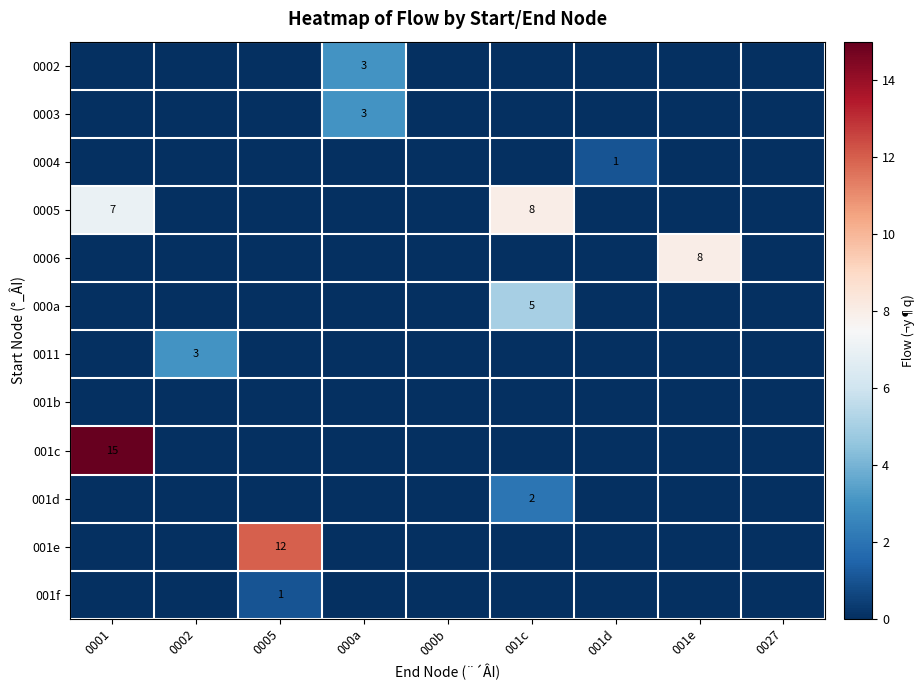

The 001f series shows 1 at 0005. True or false?

True